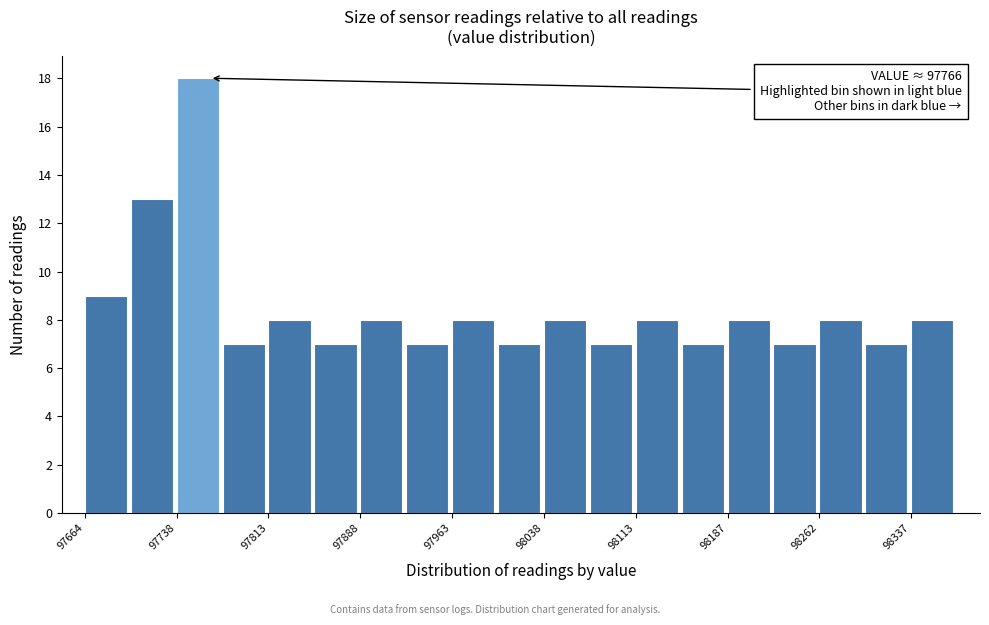

Around what value on the x-axis is the tallest bar? Give the approximate position of its centre, as read against the axis.

97760